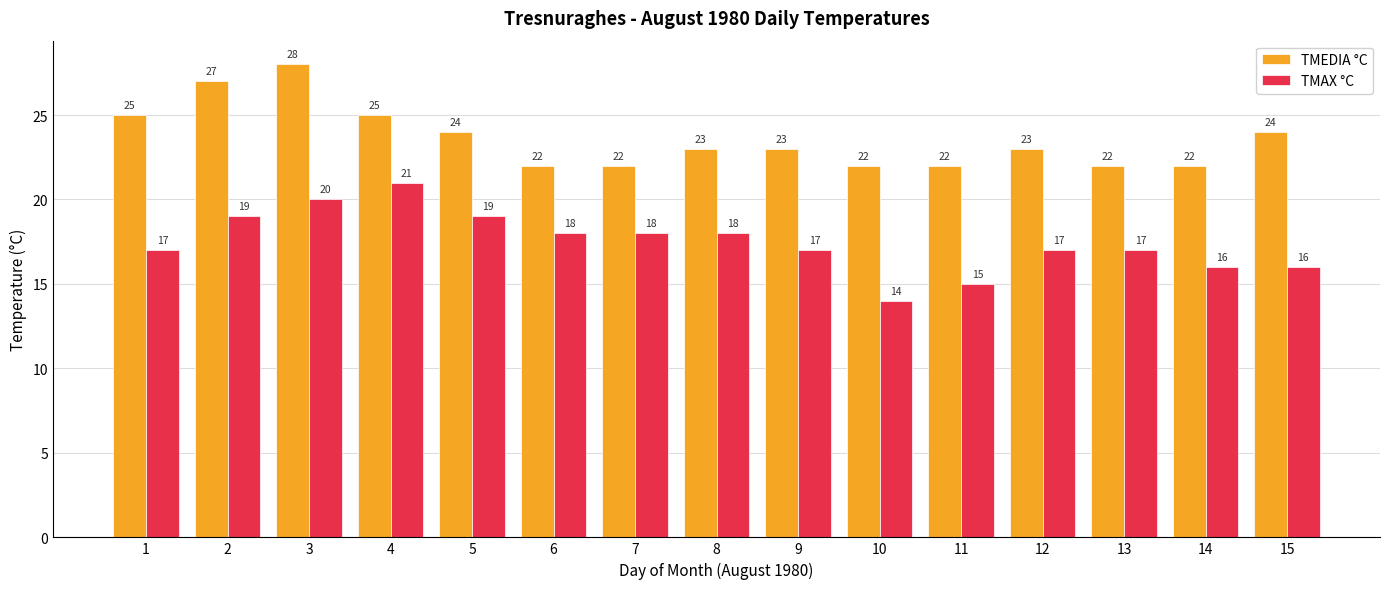

How many TMAX °C values are between 16 and 19?

11